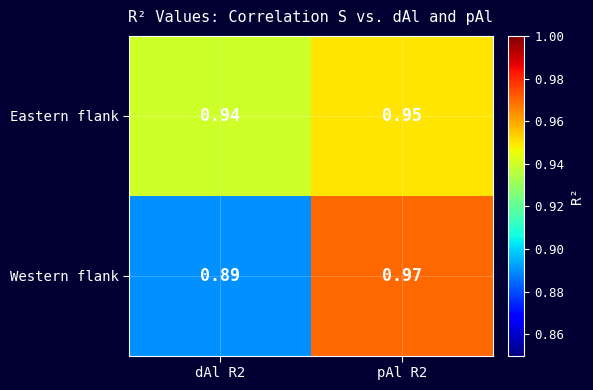

At which category does the chart reach its peak across all series?

pAl R2